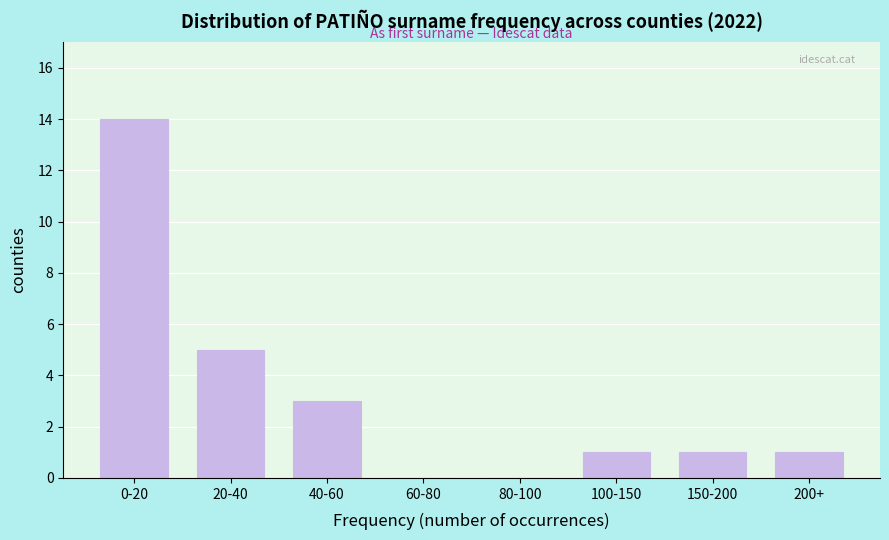

Reading left to right, list all the values displayed in this chart.

0-20=14	20-40=5	40-60=3	60-80=0	80-100=0	100-150=1	150-200=1	200+=1